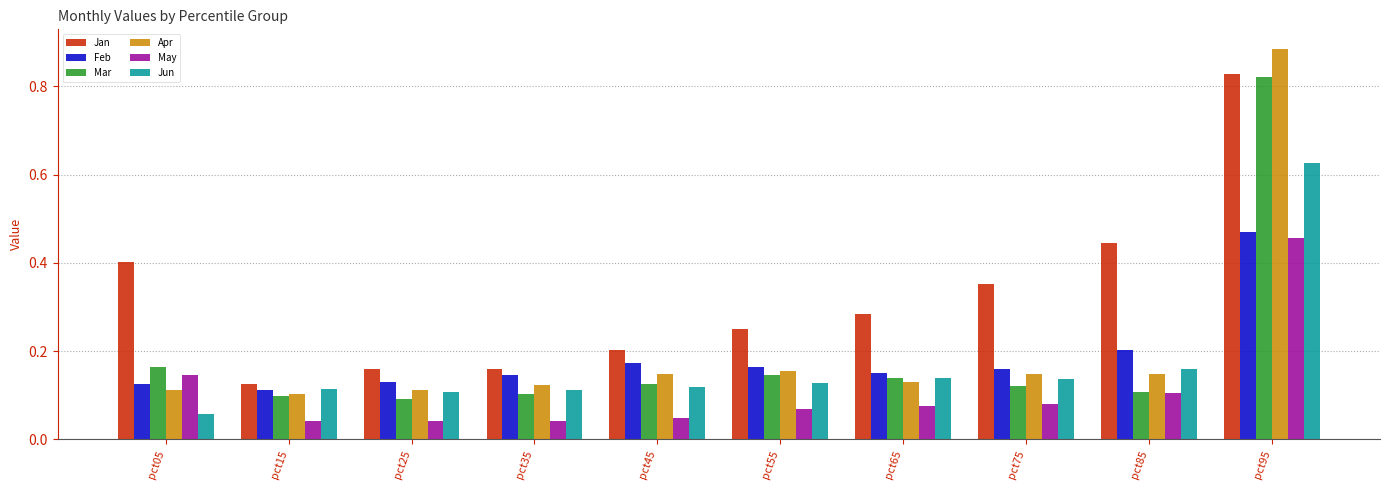

At which label does May reach its peak?

pct95